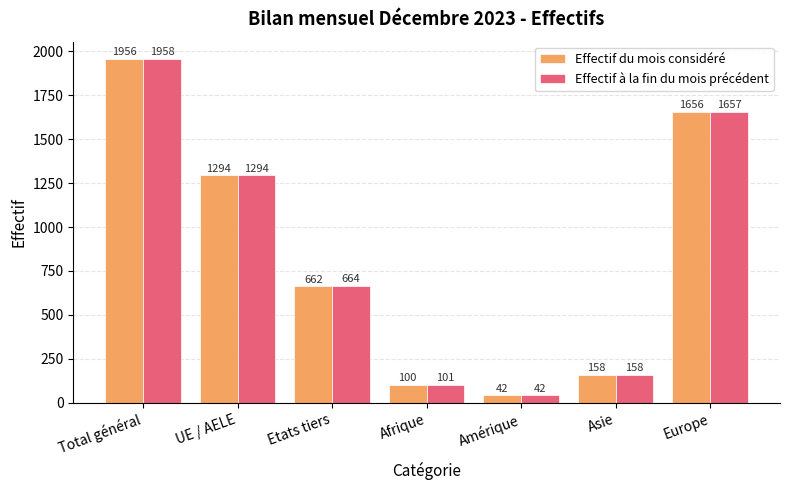

What is the average value of the Effectif à la fin du mois précédent series?

839